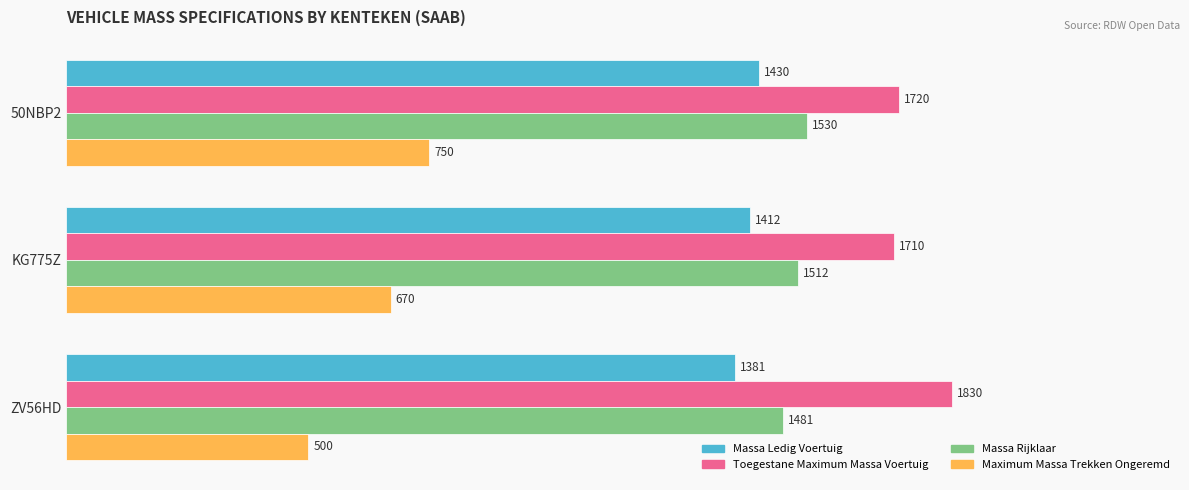

Which category has the highest value across all series?

ZV56HD